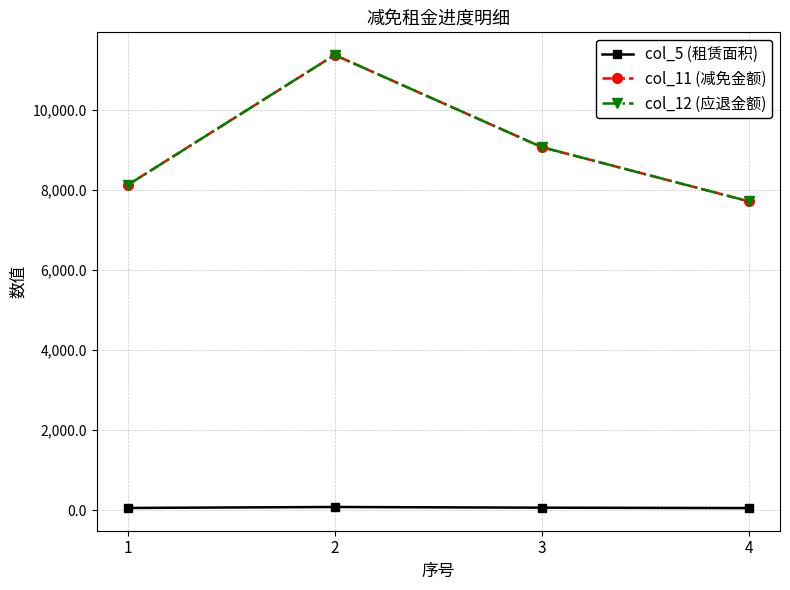

What is the difference between the second highest and minimum values in the col_11 (减免金额) series?

1353.6